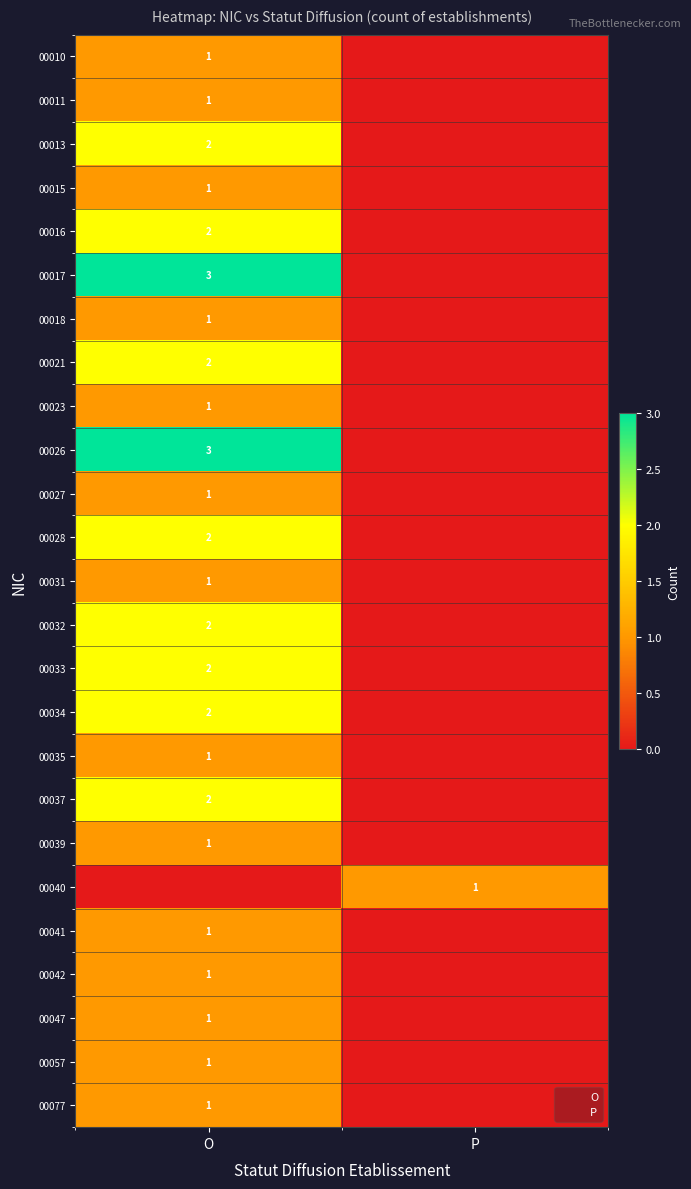

What is the difference between the maximum and minimum values in the 00035 series?

1